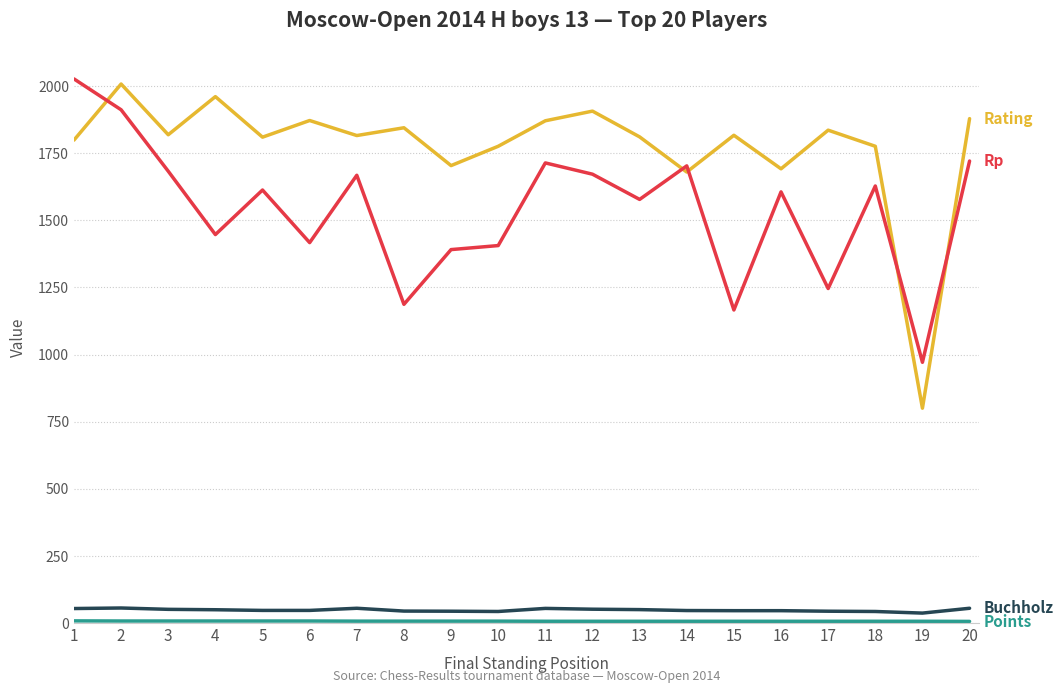

What is the greatest value displayed?

2027.0